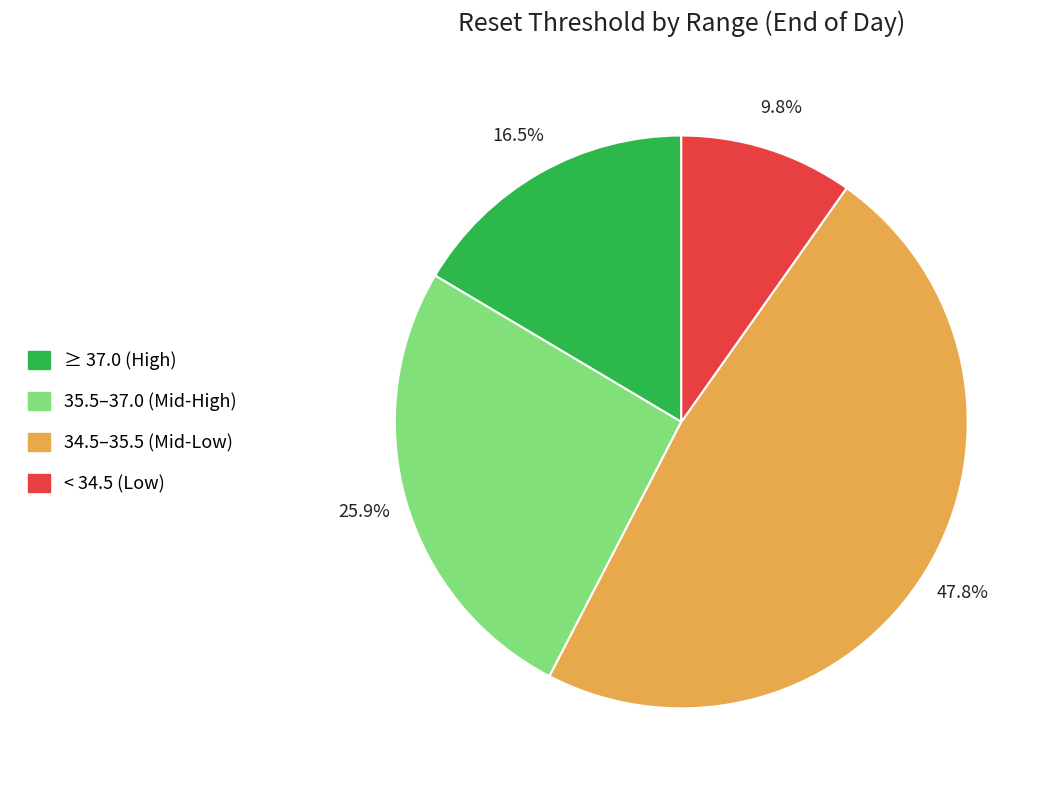

Combined, do < 34.5 (Low) and 35.5–37.0 (Mid-High) account for over 50%?

No